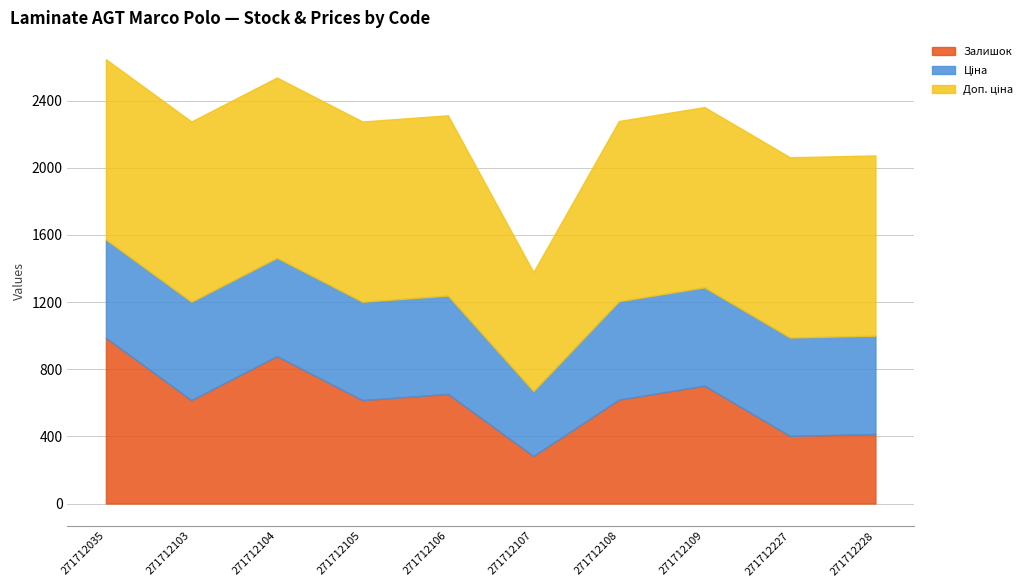

Reading left to right, extract all data points from this chart.

Залишок: 271712035=987.0	271712103=616.0	271712104=878.0	271712105=616.0	271712106=653.0	271712107=283.0	271712108=619.0	271712109=702.0	271712227=403.0	271712228=414.0
Ціна: 271712035=585.6	271712103=585.6	271712104=585.6	271712105=585.6	271712106=585.6	271712107=386.5	271712108=585.6	271712109=585.6	271712227=585.6	271712228=585.6
Доп. ціна: 271712035=1073.8	271712103=1073.8	271712104=1073.8	271712105=1073.8	271712106=1073.8	271712107=709.0	271712108=1073.8	271712109=1073.8	271712227=1073.8	271712228=1073.8